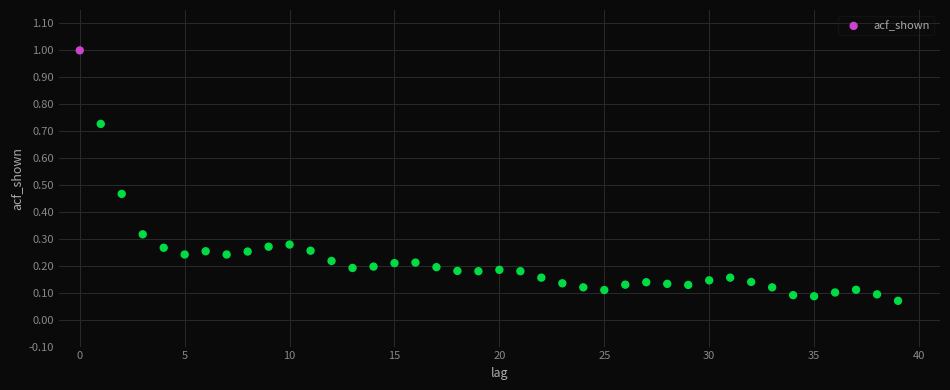

What is the range of Y values (max minus min)?

0.9